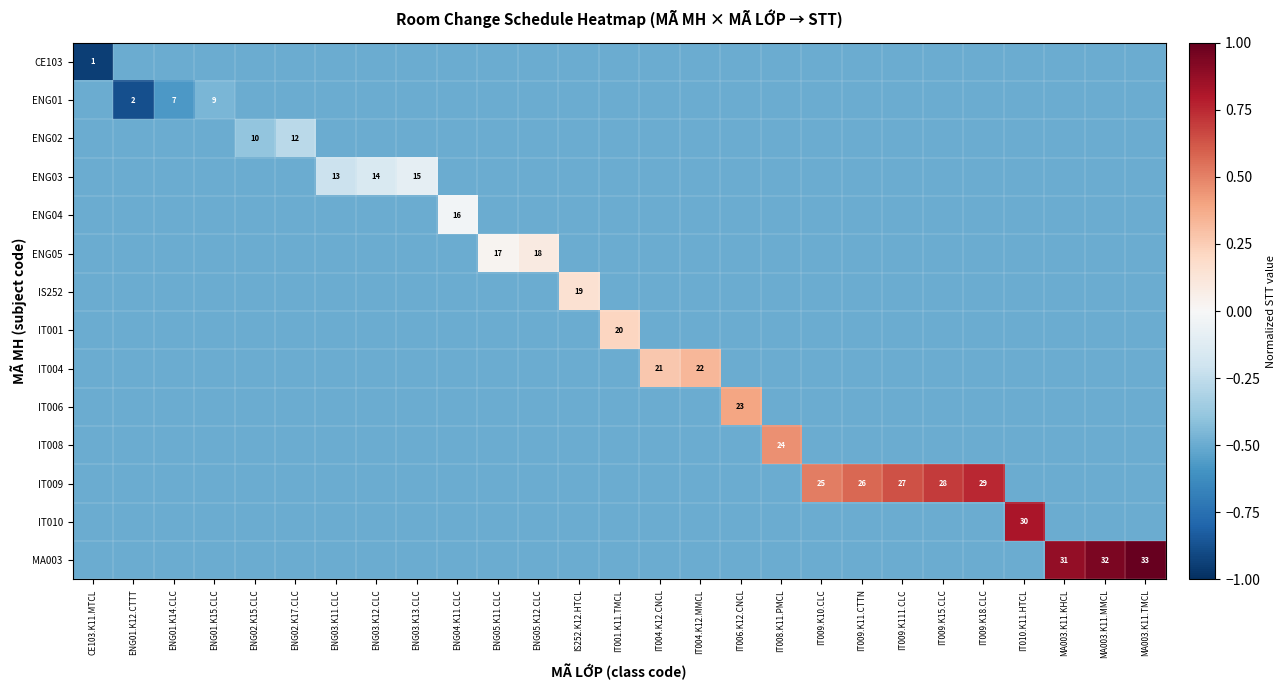

What is the minimum value for ENG03?

-0.5